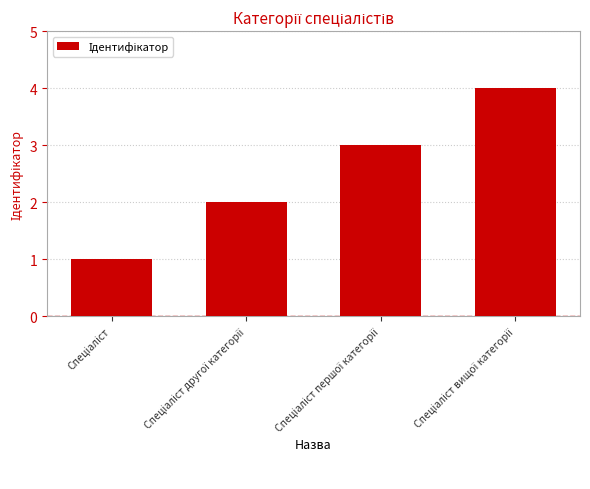

What is the maximum value shown in the chart?

4